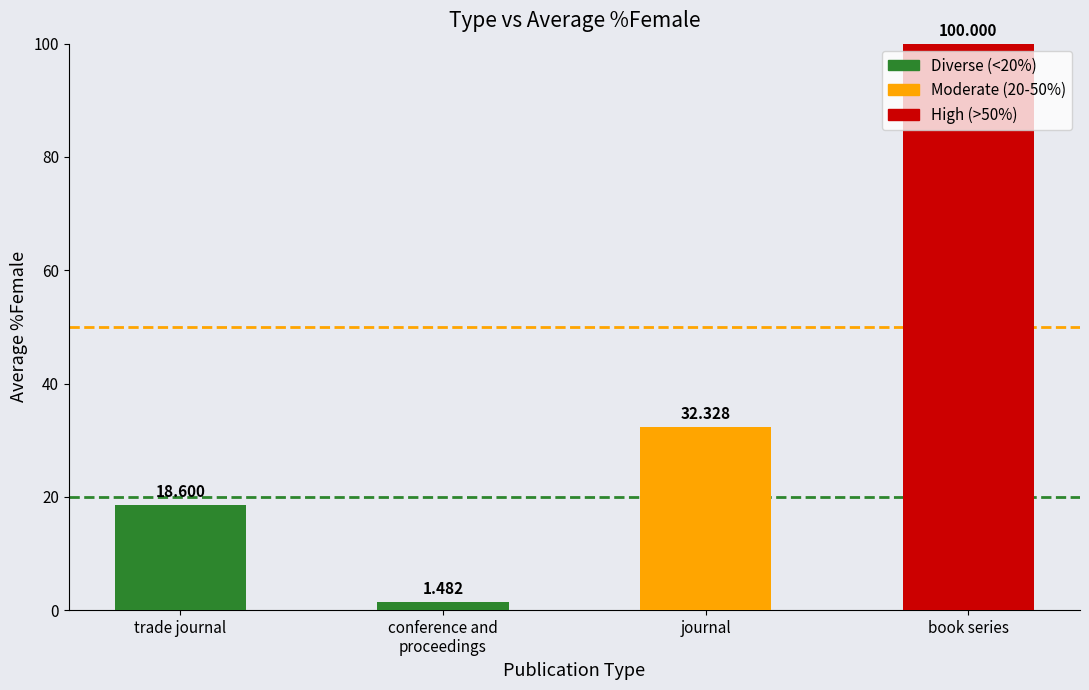

At which label does the data first exceed 32?

journal